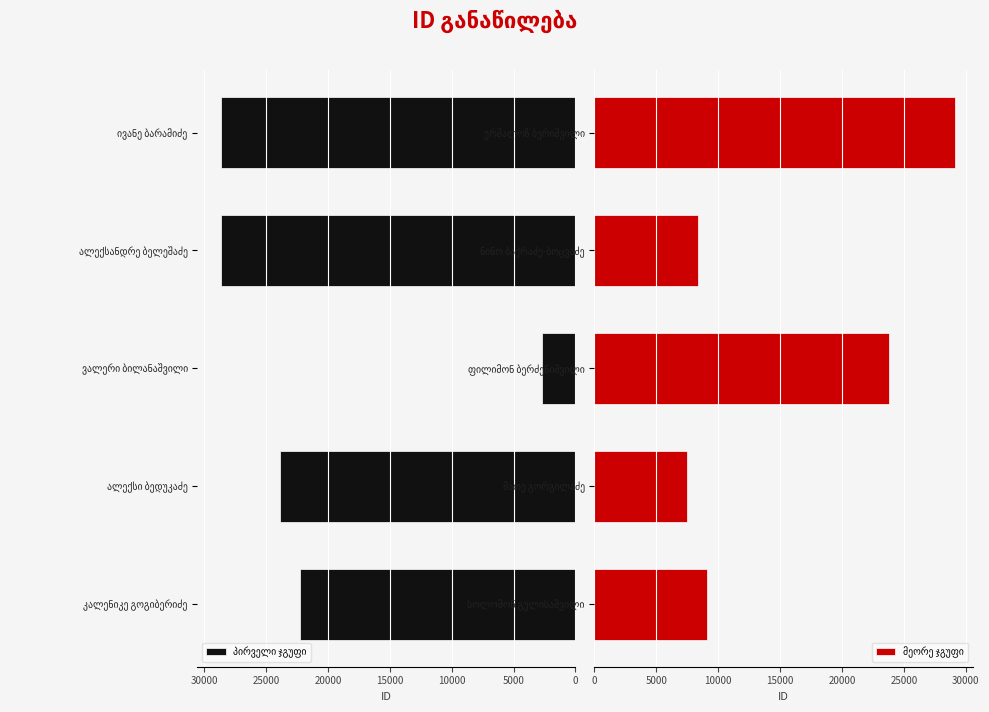

What is the difference between the maximum and minimum values in the პირველი ჯგუფი series?

25976